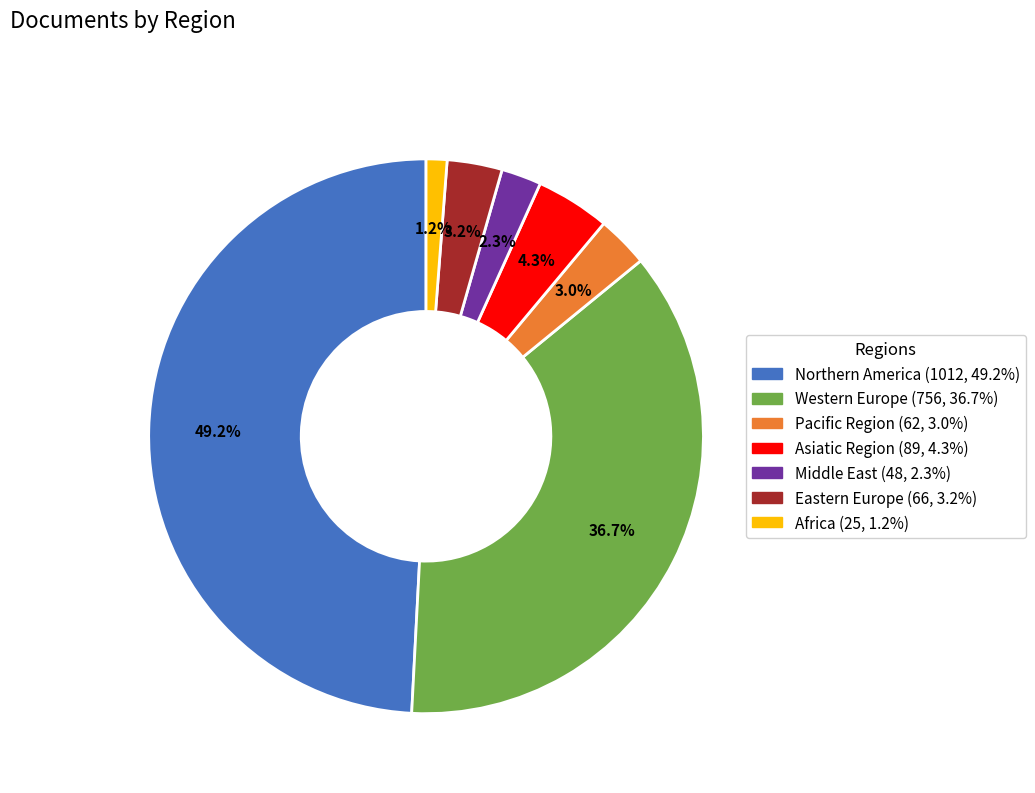

What percentage do Africa and Pacific Region together represent?

4.2%